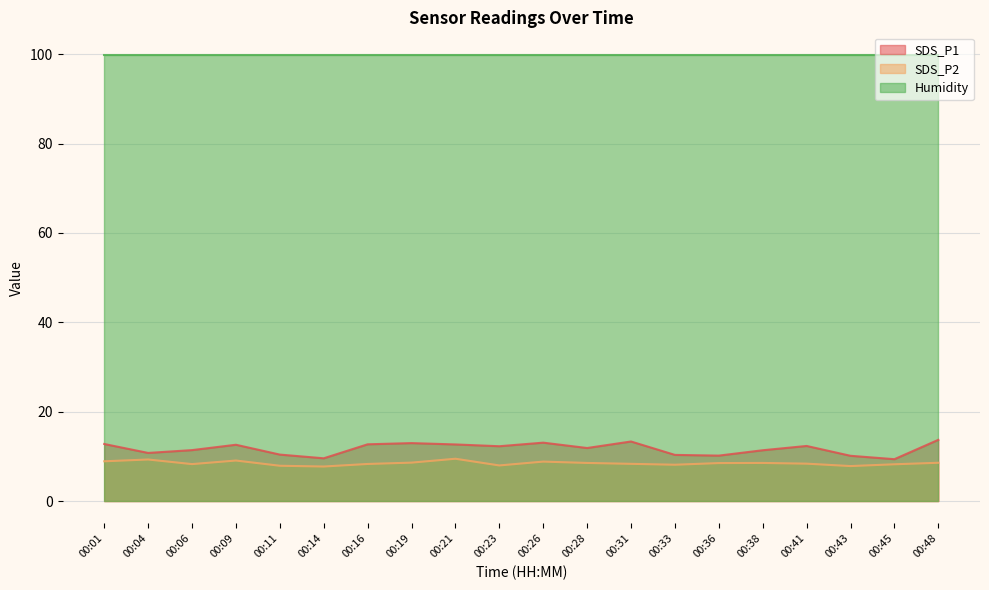

Which series has the widest spread of values?

SDS_P1